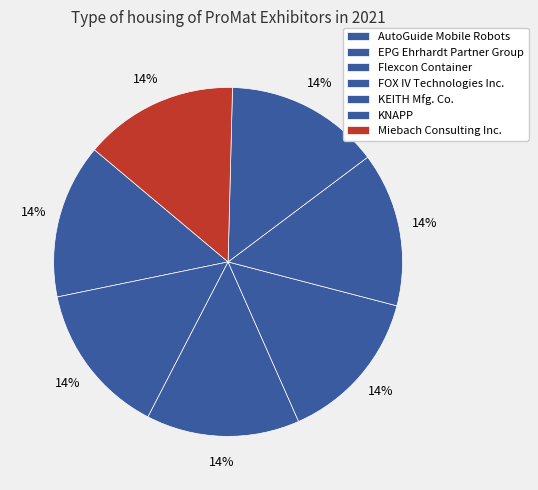

What percentage is the KEITH Mfg. Co. slice, to the nearest percent?

14%